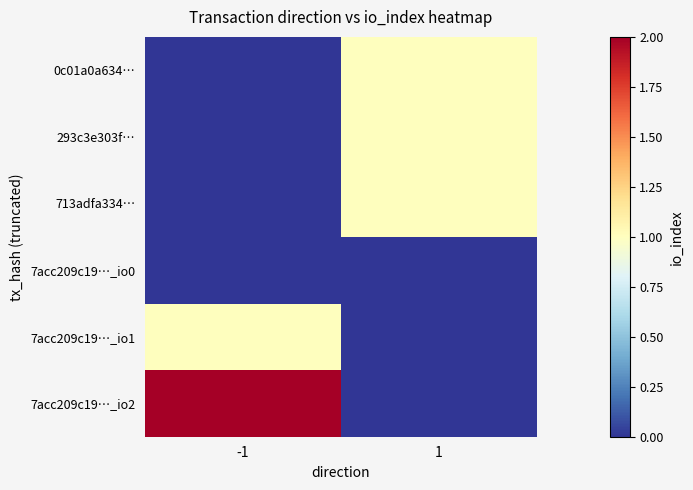

What is the spread (max minus min) of values at 1?

1